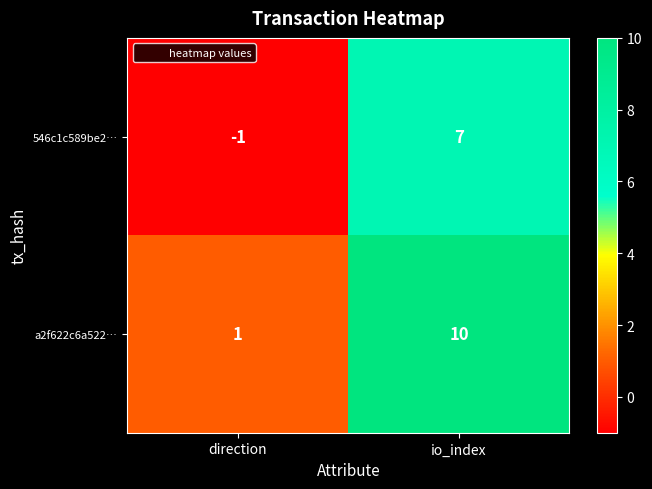

The 546c1c589be2… series shows -2 at direction. True or false?

False